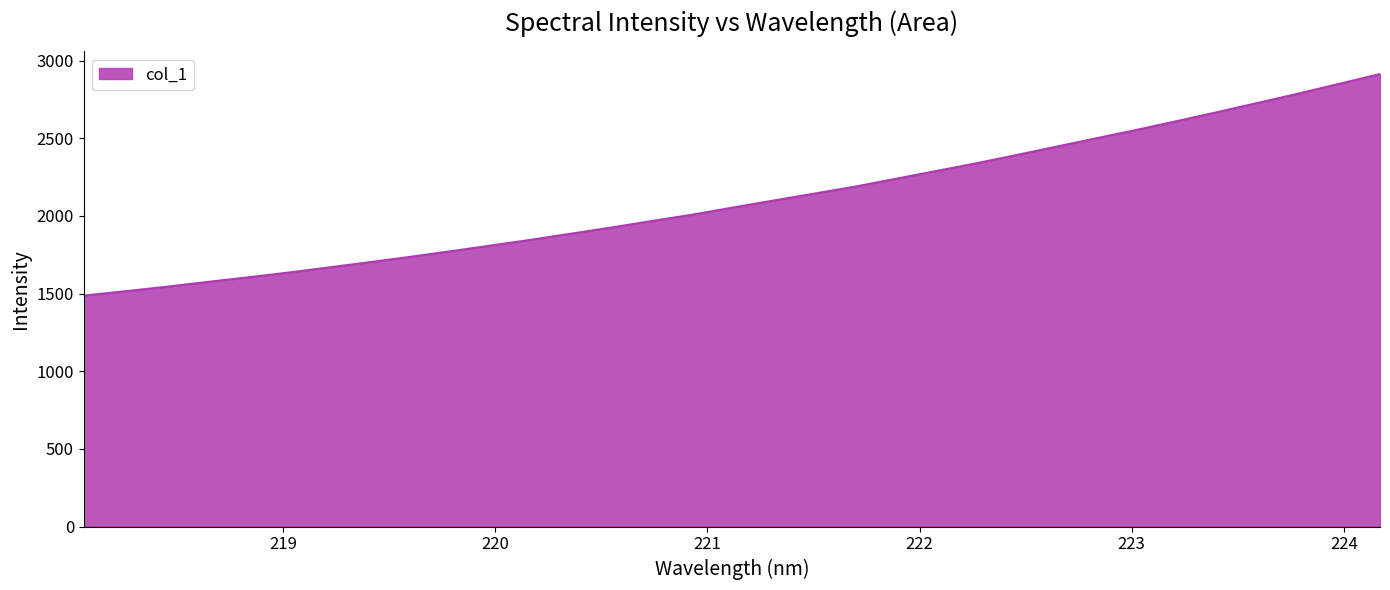

What is the average value?

2104.6